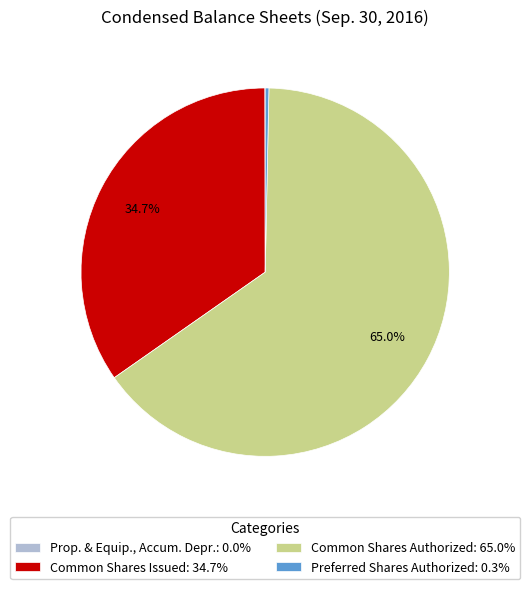

Is there any slice that represents more than half of the pie?

Yes